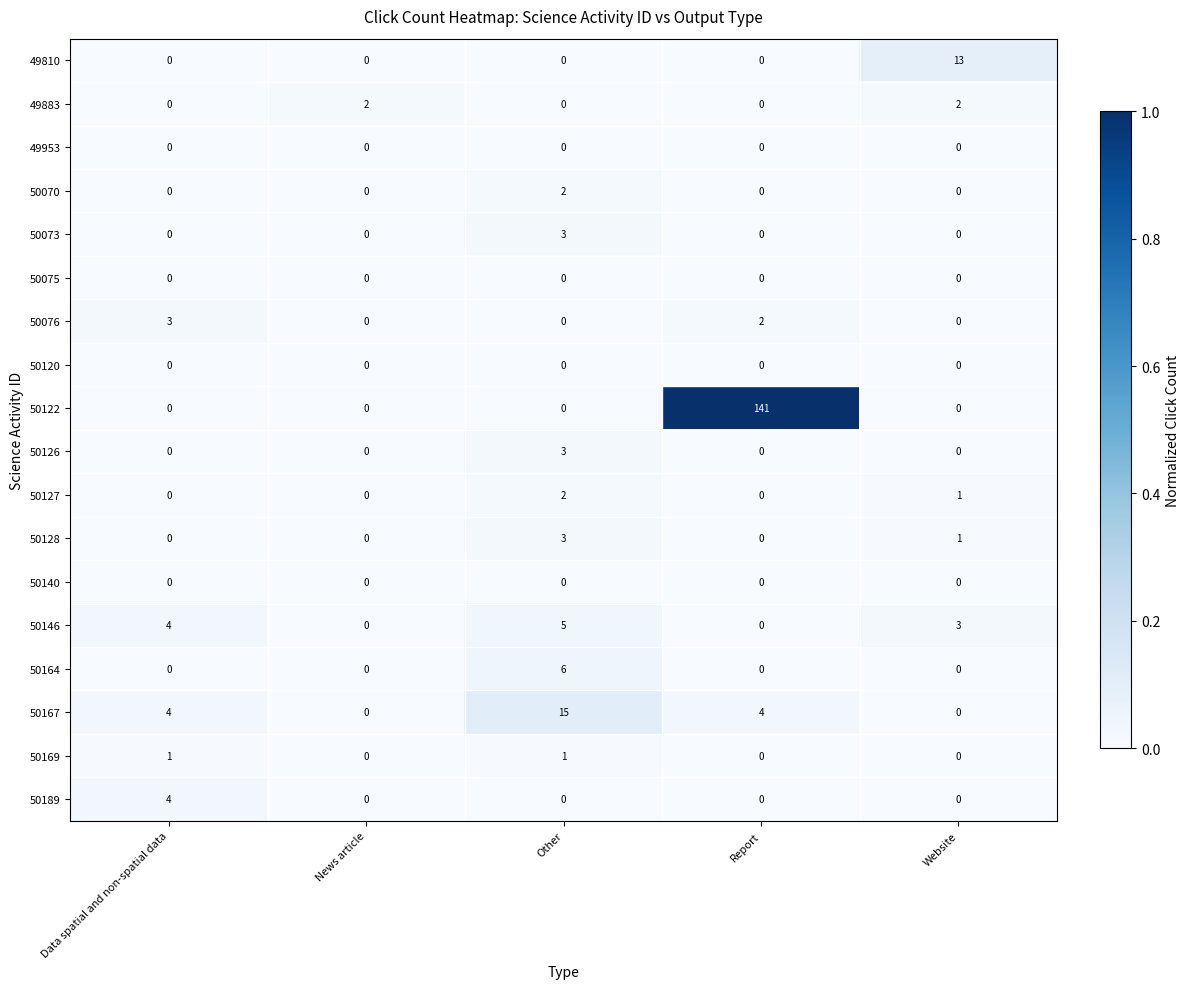

Which series changed the most between Data spatial and non-spatial data and Other?

50167